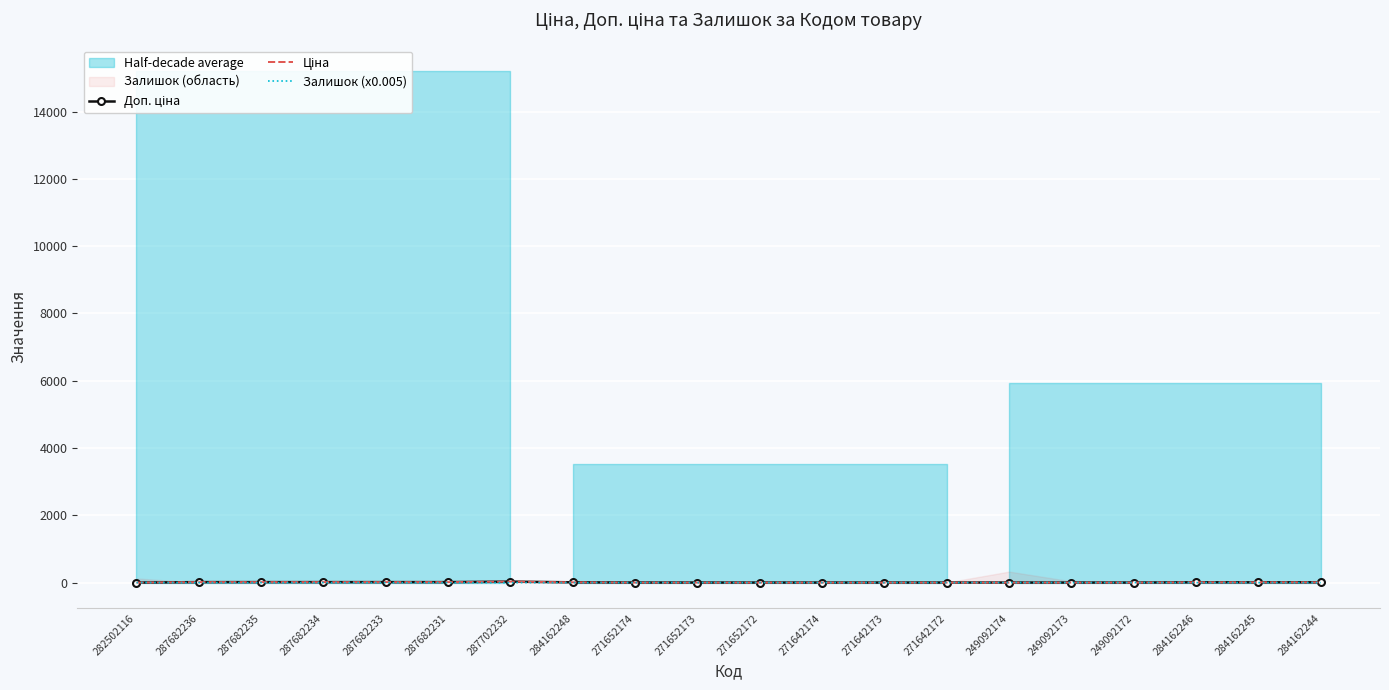

What is the label of the 11th point from the left?

271652172